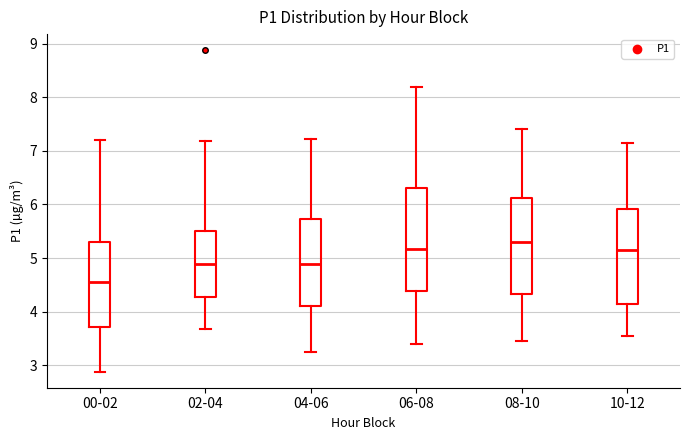

Where is the upper edge of the box for 10-12 on the y-axis? The values are not printed on the chart, so give them approximately, as read against the axis.

5.9